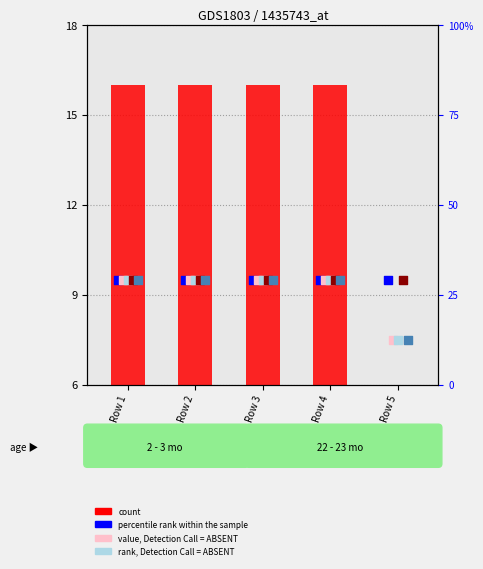

At which category is the sum across all series the highest?

Row 1